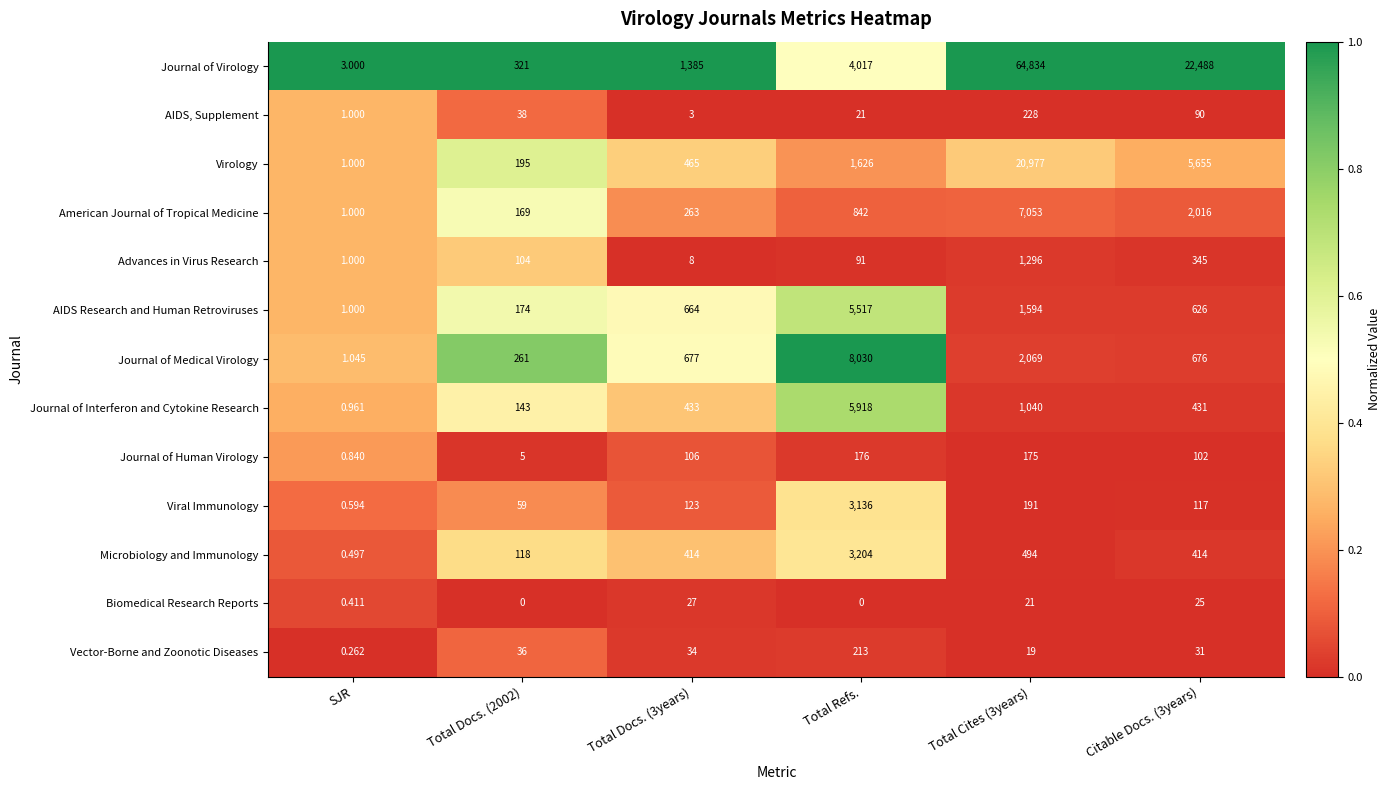

At Total Docs. (2002), list the series in order from largest to smallest.

Journal of Virology, Journal of Medical Virology, Virology, AIDS Research and Human Retroviruses, American Journal of Tropical Medicine, Journal of Interferon and Cytokine Research, Microbiology and Immunology, Advances in Virus Research, Viral Immunology, AIDS, Supplement, Vector-Borne and Zoonotic Diseases, Journal of Human Virology, Biomedical Research Reports